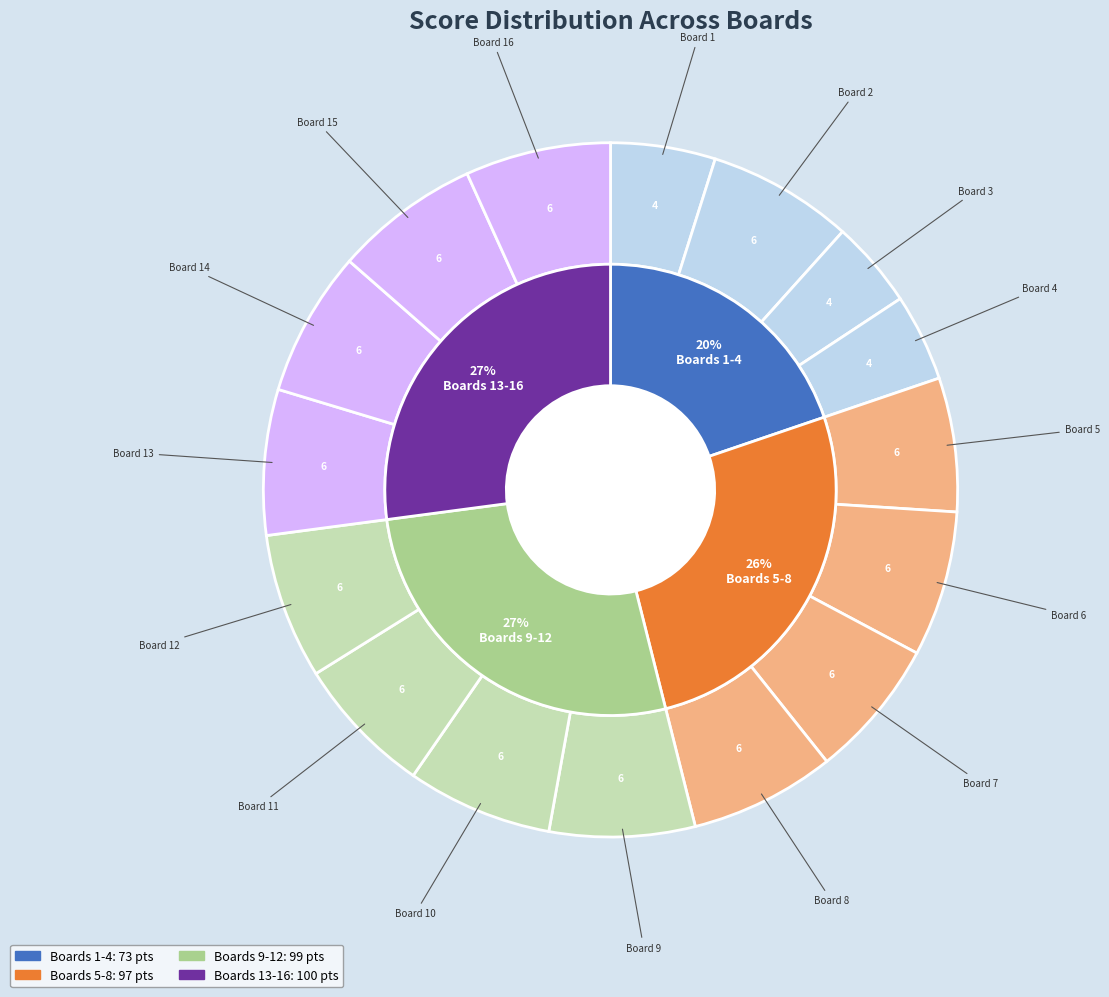

How many slices are in this pie chart?

16